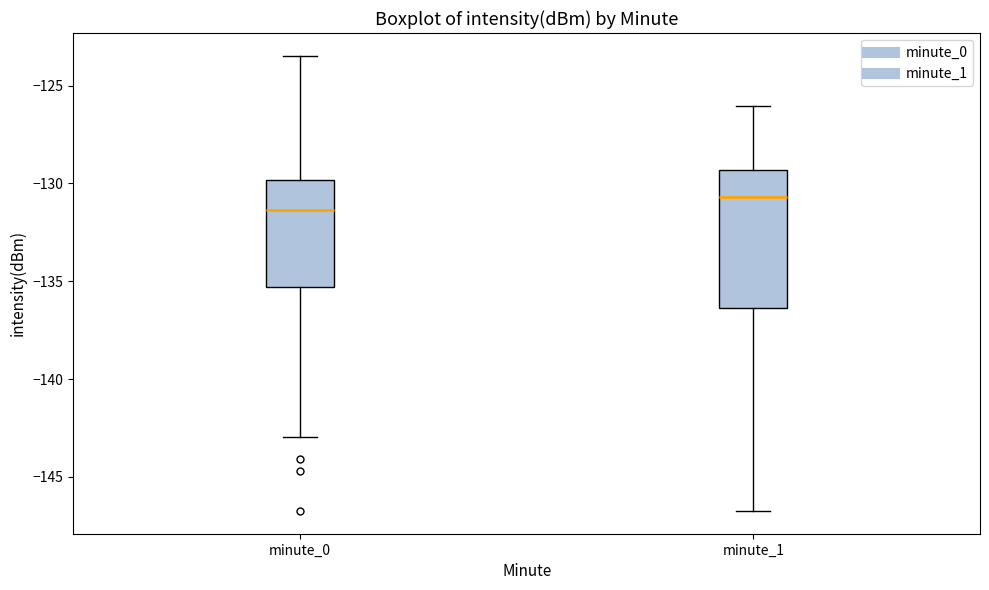

Reading left to right, transcribe this box plot: for each box, give where its median line is, the range the box spans, and where its two whiskers end, as read against the y-axis. The values are not printed on the chart, so give them approximately, as read against the axis.

minute_0: median -131.5, box -135.5 to -130.0, whiskers -143.0 to -123.5
minute_1: median -130.5, box -136.5 to -129.5, whiskers -146.5 to -126.0